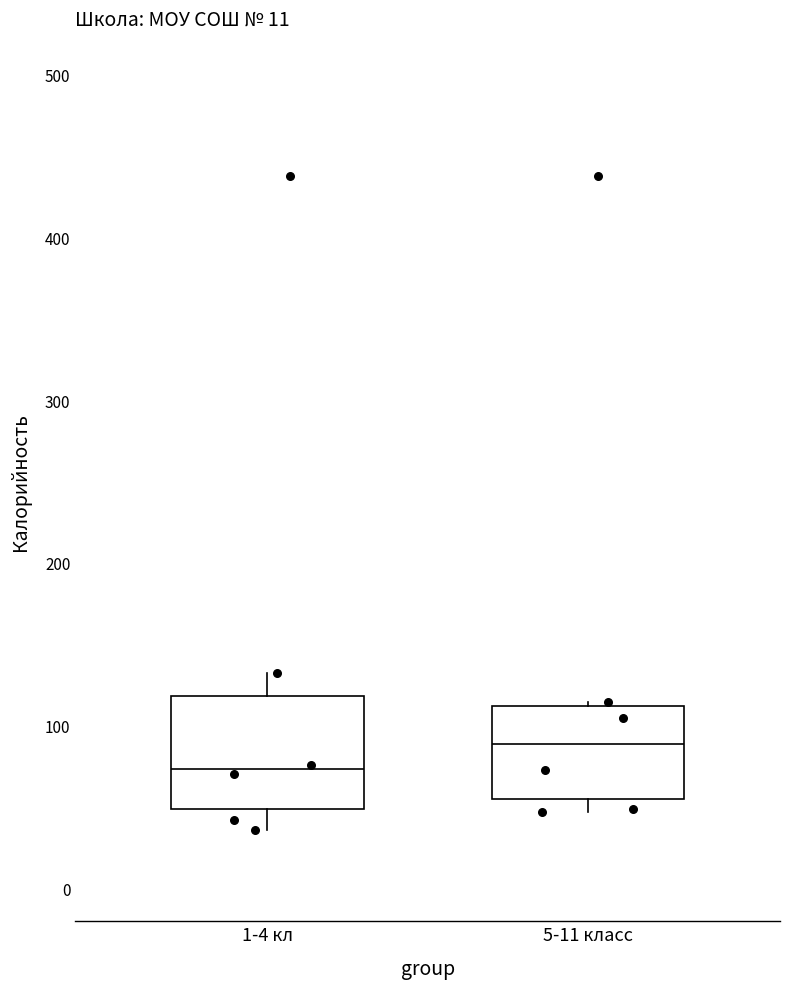

Which box is the tallest, from its lower edge to its upper edge?

1-4 кл